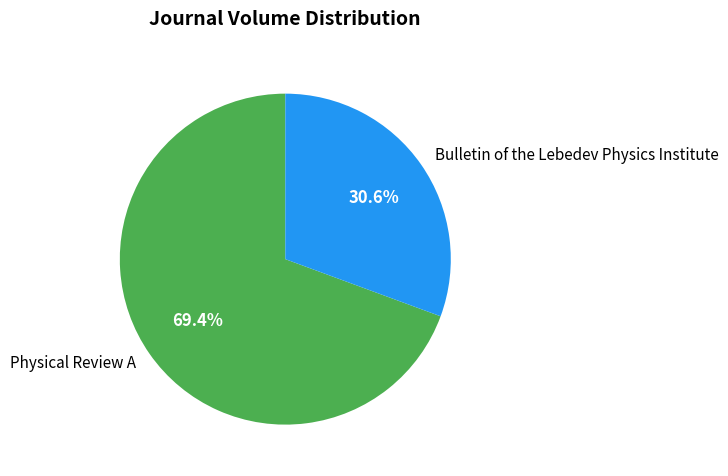

To the nearest percent, what portion does Physical Review A represent?

69%